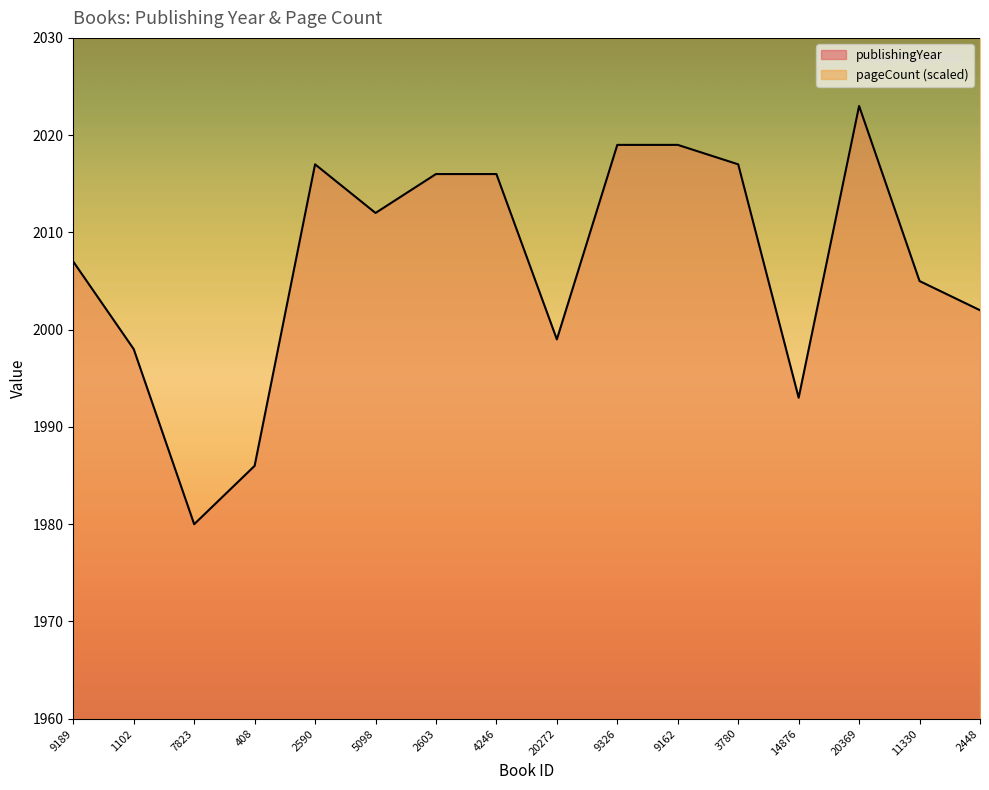

True or false: the data has more than 0 interior local peaks.

True